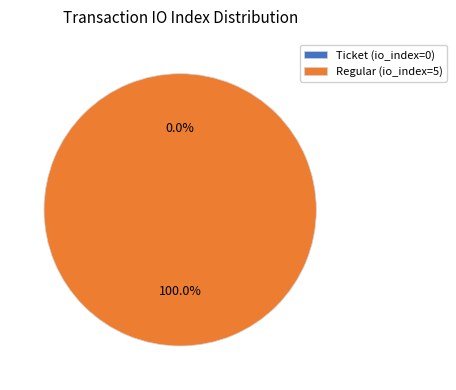

Which slice represents more than half of the pie?

Regular (io_index=5)